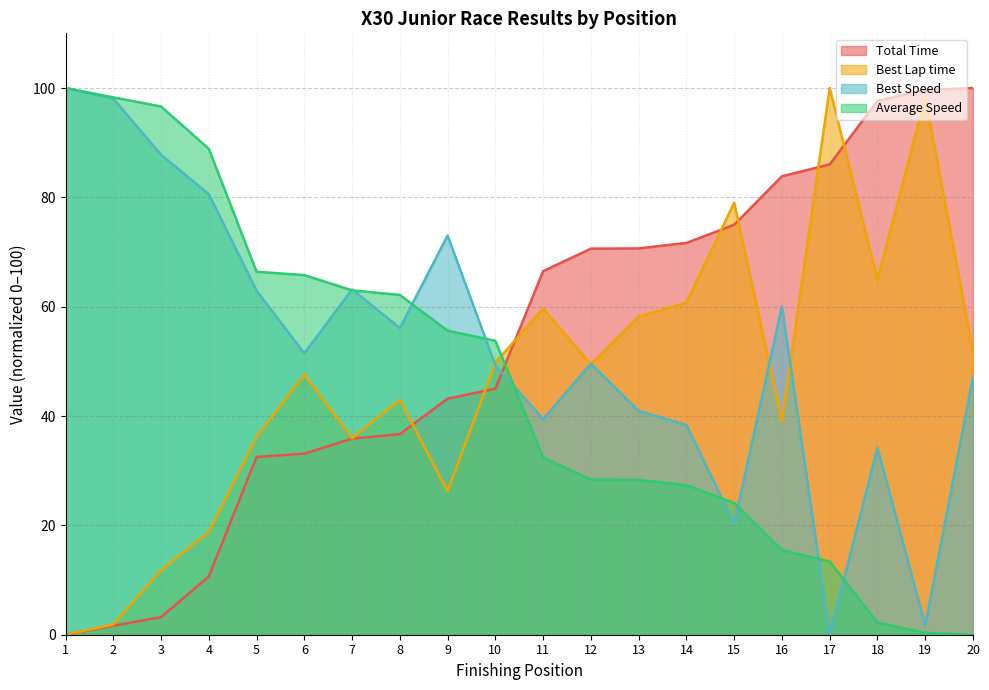

What value does the Total Time series have at 16?

83.9